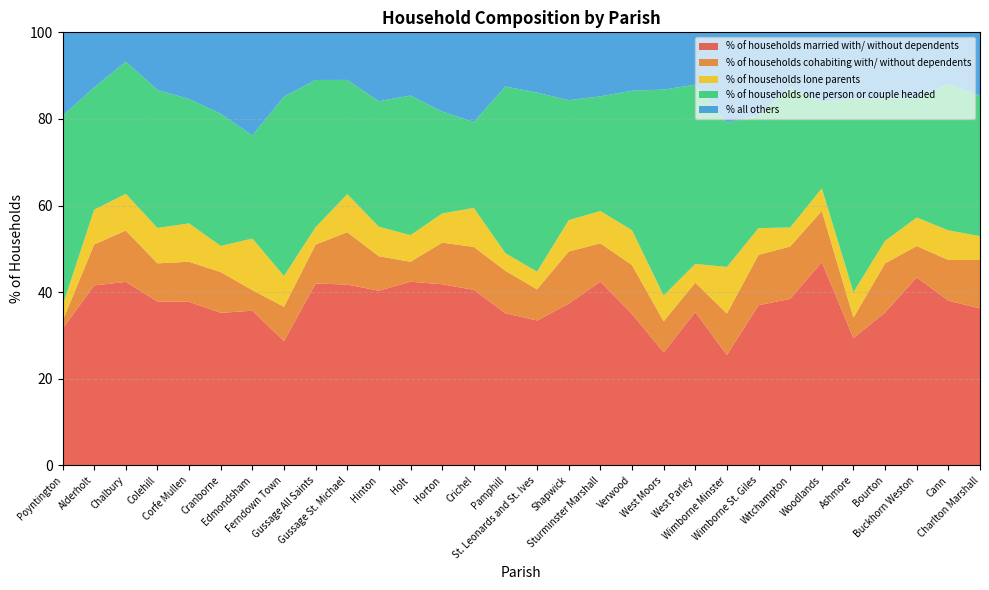

Reading left to right, transcribe all the data shown in this chart.

% of households married with/ without dependents: Poyntington=31.6	Alderholt=41.6	Chalbury=42.4	Colehill=37.9	Corfe Mullen=37.8	Cranborne=35.2	Edmondsham=35.7	Ferndown Town=28.7	Gussage All Saints=42.0	Gussage St. Michael=41.8	Hinton=40.3	Holt=42.4	Horton=41.8	Crichel=40.5	Pamphill=35.1	St. Leonards and St. Ives=33.5	Shapwick=37.3	Sturminster Marshall=42.4	Verwood=35.0	West Moors=26.1	West Parley=35.4	Wimborne Minster=25.5	Wimborne St. Giles=37.0	Witchampton=38.5	Woodlands=46.9	Ashmore=29.4	Bourton=35.3	Buckhorn Weston=43.4	Cann=38.0	Charlton Marshall=36.2
% of households cohabiting with/ without dependents: Poyntington=1.8	Alderholt=9.5	Chalbury=11.9	Colehill=8.8	Corfe Mullen=9.2	Cranborne=9.4	Edmondsham=4.8	Ferndown Town=7.9	Gussage All Saints=9.0	Gussage St. Michael=12.1	Hinton=8.0	Holt=4.6	Horton=9.6	Crichel=9.9	Pamphill=9.8	St. Leonards and St. Ives=7.2	Shapwick=12.0	Sturminster Marshall=8.9	Verwood=11.3	West Moors=7.2	West Parley=6.8	Wimborne Minster=9.6	Wimborne St. Giles=11.6	Witchampton=12.1	Woodlands=11.8	Ashmore=4.7	Bourton=11.4	Buckhorn Weston=7.2	Cann=9.4	Charlton Marshall=11.2
% of households lone parents: Poyntington=3.5	Alderholt=8.0	Chalbury=8.5	Colehill=8.2	Corfe Mullen=8.9	Cranborne=6.0	Edmondsham=11.9	Ferndown Town=7.1	Gussage All Saints=4.0	Gussage St. Michael=8.8	Hinton=6.8	Holt=6.1	Horton=6.7	Crichel=9.0	Pamphill=4.1	St. Leonards and St. Ives=4.1	Shapwick=7.2	Sturminster Marshall=7.5	Verwood=8.0	West Moors=6.0	West Parley=4.3	Wimborne Minster=10.8	Wimborne St. Giles=6.2	Witchampton=4.4	Woodlands=5.2	Ashmore=5.9	Bourton=5.2	Buckhorn Weston=6.6	Cann=6.8	Charlton Marshall=5.5
% of households one person or couple headed: Poyntington=43.9	Alderholt=28.2	Chalbury=30.5	Colehill=31.9	Corfe Mullen=28.7	Cranborne=30.5	Edmondsham=23.8	Ferndown Town=41.4	Gussage All Saints=34.0	Gussage St. Michael=26.4	Hinton=29.0	Holt=32.2	Horton=23.6	Crichel=19.8	Pamphill=38.5	St. Leonards and St. Ives=41.3	Shapwick=27.7	Sturminster Marshall=26.5	Verwood=32.2	West Moors=47.5	West Parley=41.4	Wimborne Minster=33.3	Wimborne St. Giles=26.0	Witchampton=32.4	Woodlands=19.9	Ashmore=44.7	Bourton=32.8	Buckhorn Weston=27.6	Cann=33.8	Charlton Marshall=32.4
% all others: Poyntington=19.3	Alderholt=12.7	Chalbury=6.8	Colehill=13.3	Corfe Mullen=15.4	Cranborne=18.8	Edmondsham=23.8	Ferndown Town=14.8	Gussage All Saints=11.0	Gussage St. Michael=11.0	Hinton=15.9	Holt=14.6	Horton=18.3	Crichel=20.7	Pamphill=12.5	St. Leonards and St. Ives=13.9	Shapwick=15.7	Sturminster Marshall=14.8	Verwood=13.5	West Moors=13.2	West Parley=12.1	Wimborne Minster=20.8	Wimborne St. Giles=19.2	Witchampton=12.6	Woodlands=16.1	Ashmore=15.3	Bourton=15.3	Buckhorn Weston=15.1	Cann=12.0	Charlton Marshall=14.6